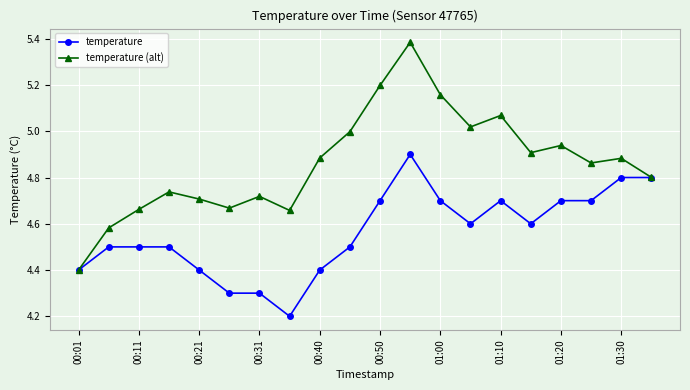

Rank the series by their average value, from highest to lowest.

temperature (alt), temperature